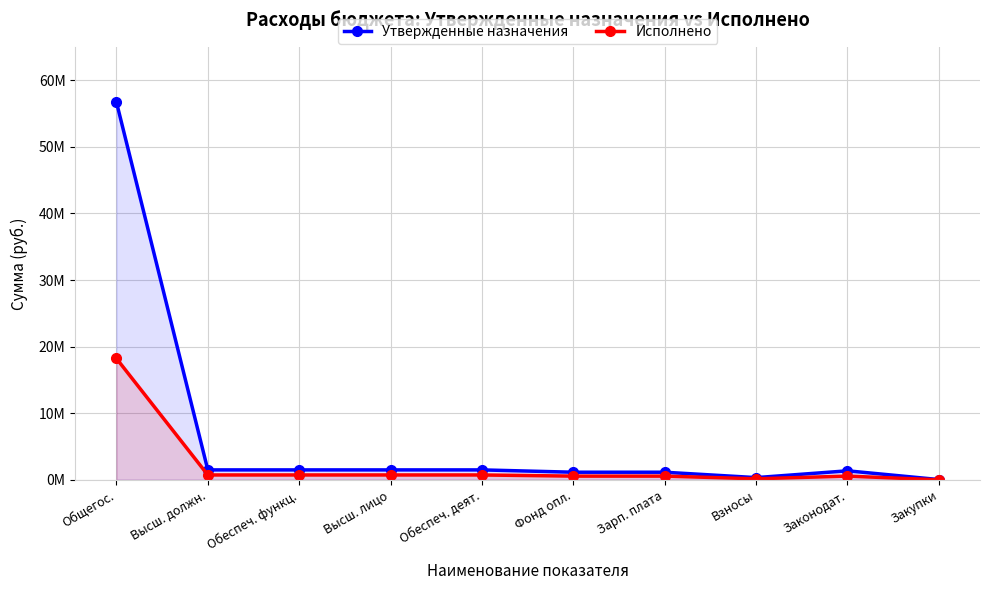

At which label does Исполнено first exceed 746397?

Общегос.